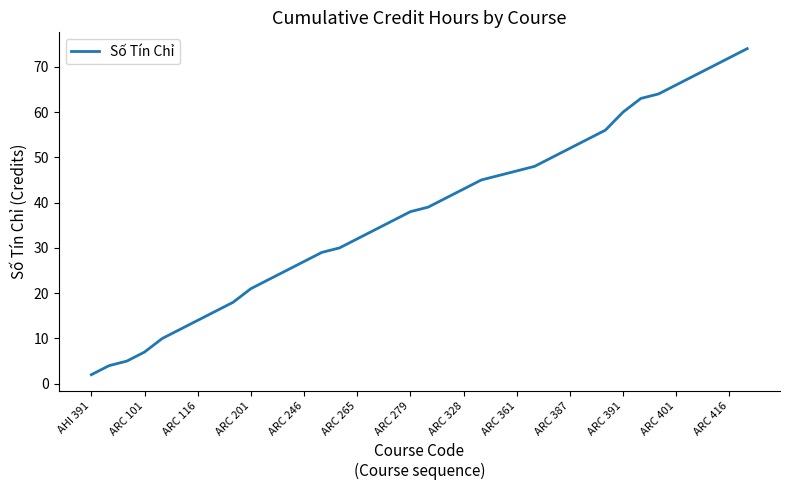

What is the greatest value displayed?

74